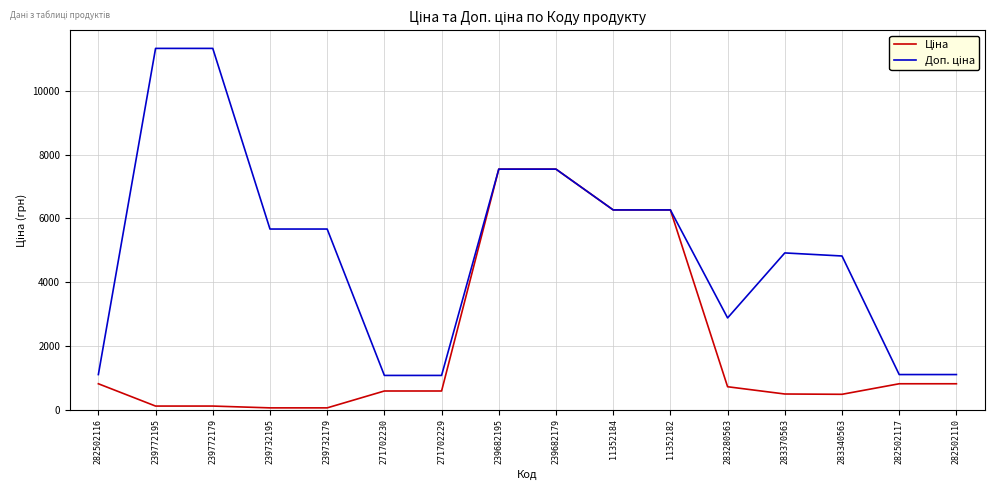

How many lines are shown in the chart?

2